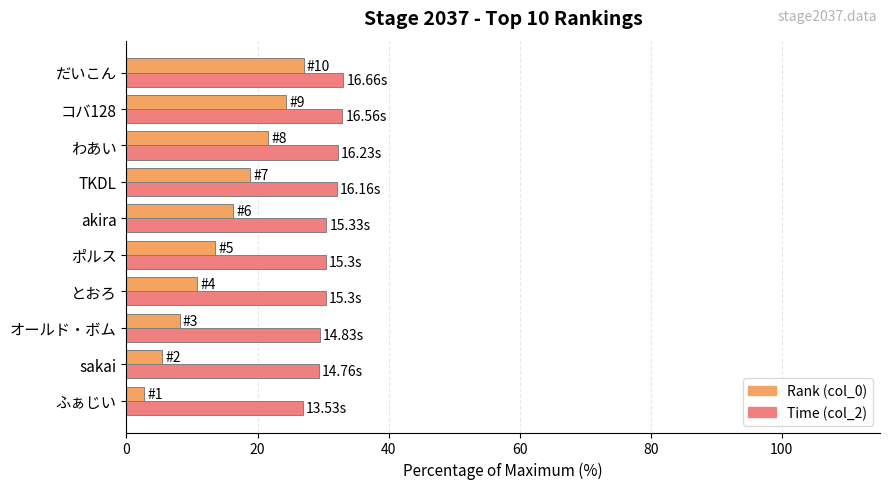

At which category is the sum across all series the highest?

だいこん